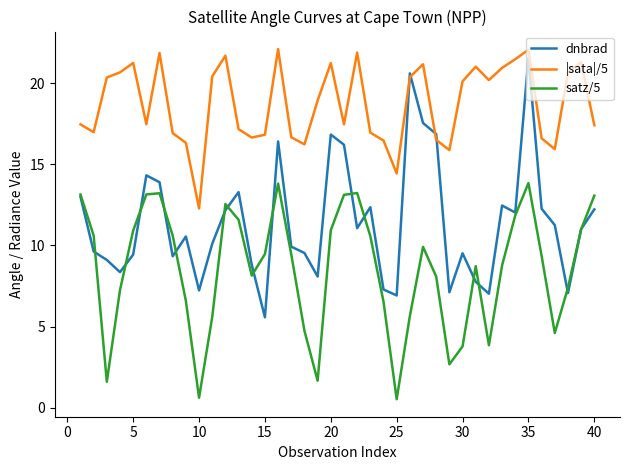

True or false: |sata|/5 and satz/5 cross at least once.

False